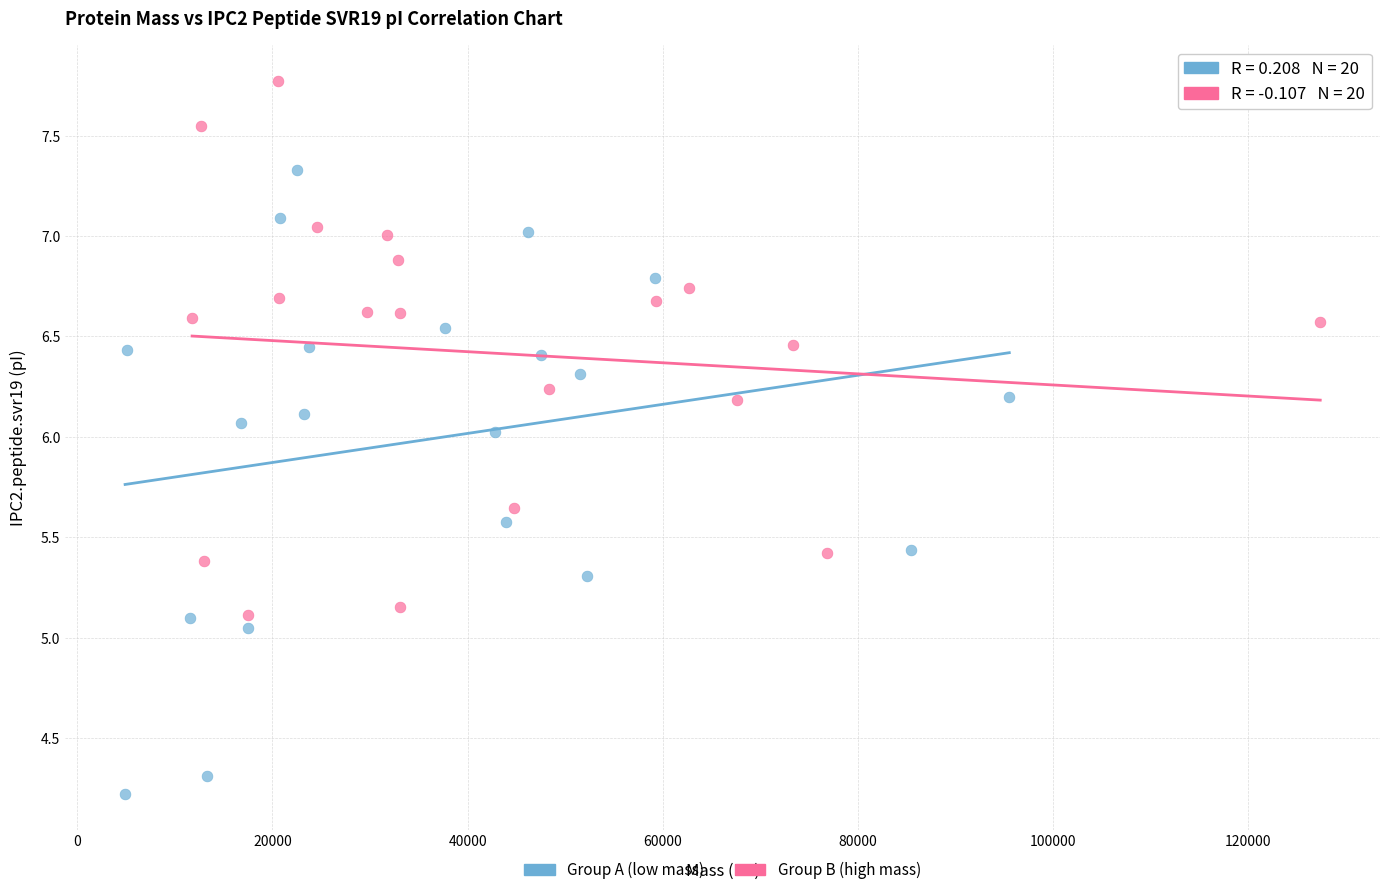

What are all the series names shown in the legend?

Group A (low mass), Group B (high mass)